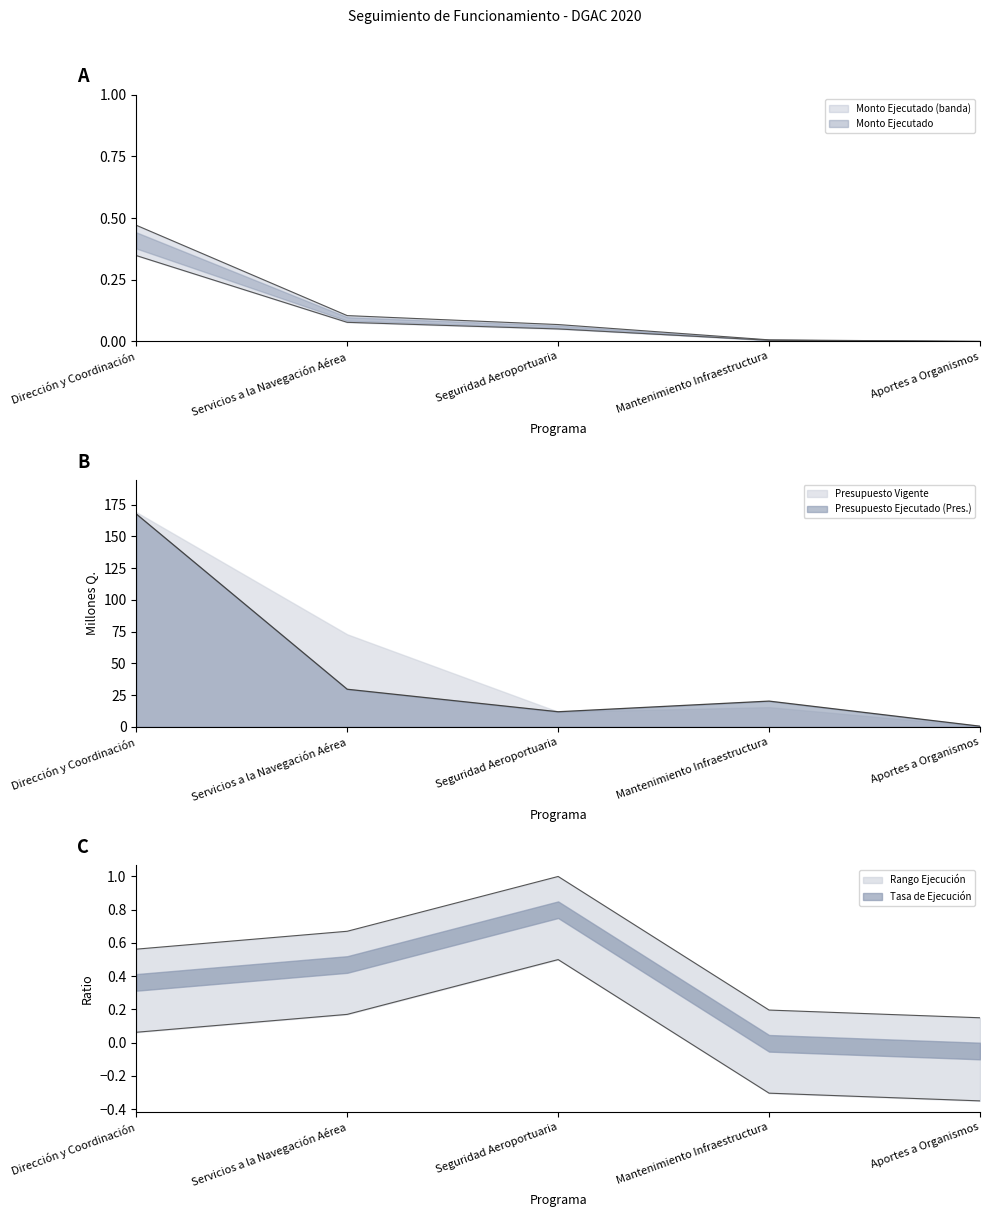

The value of Presupuesto Ejecutado at Seguridad Aeroportuaria is 18.6. True or false?

False